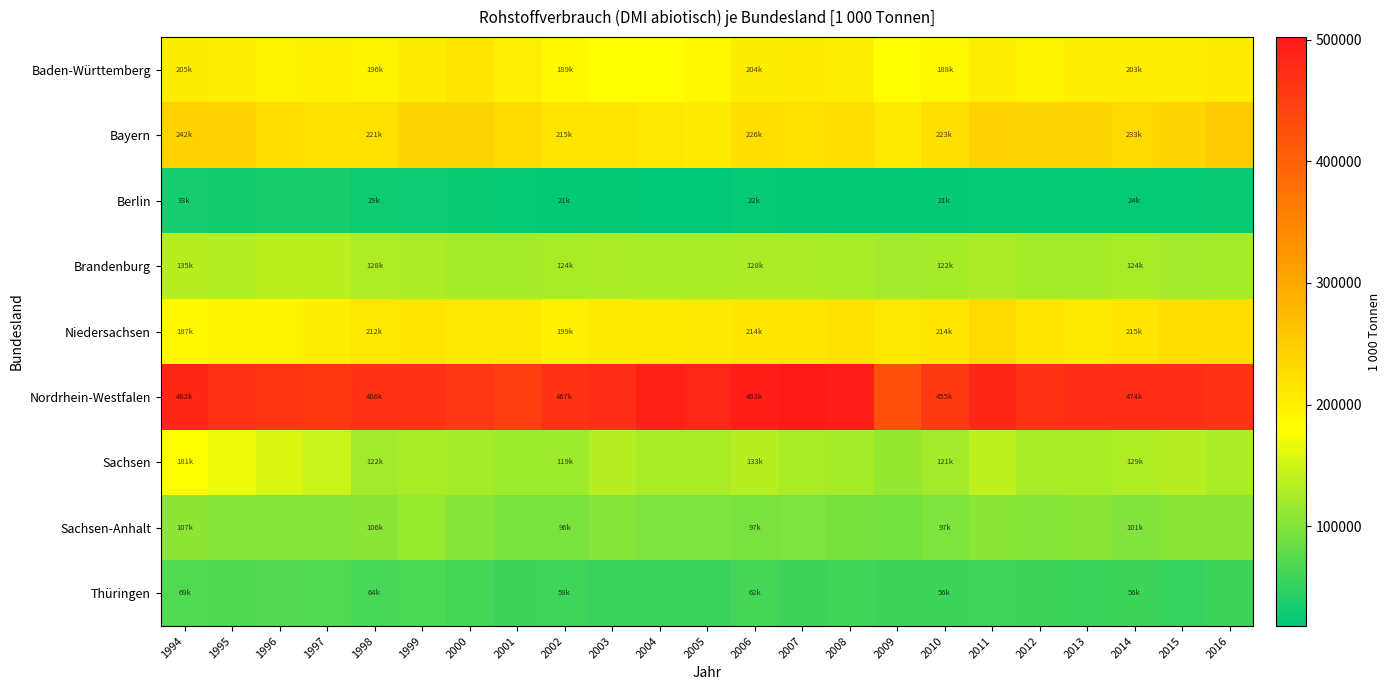

What is the smallest value displayed?

17915.8